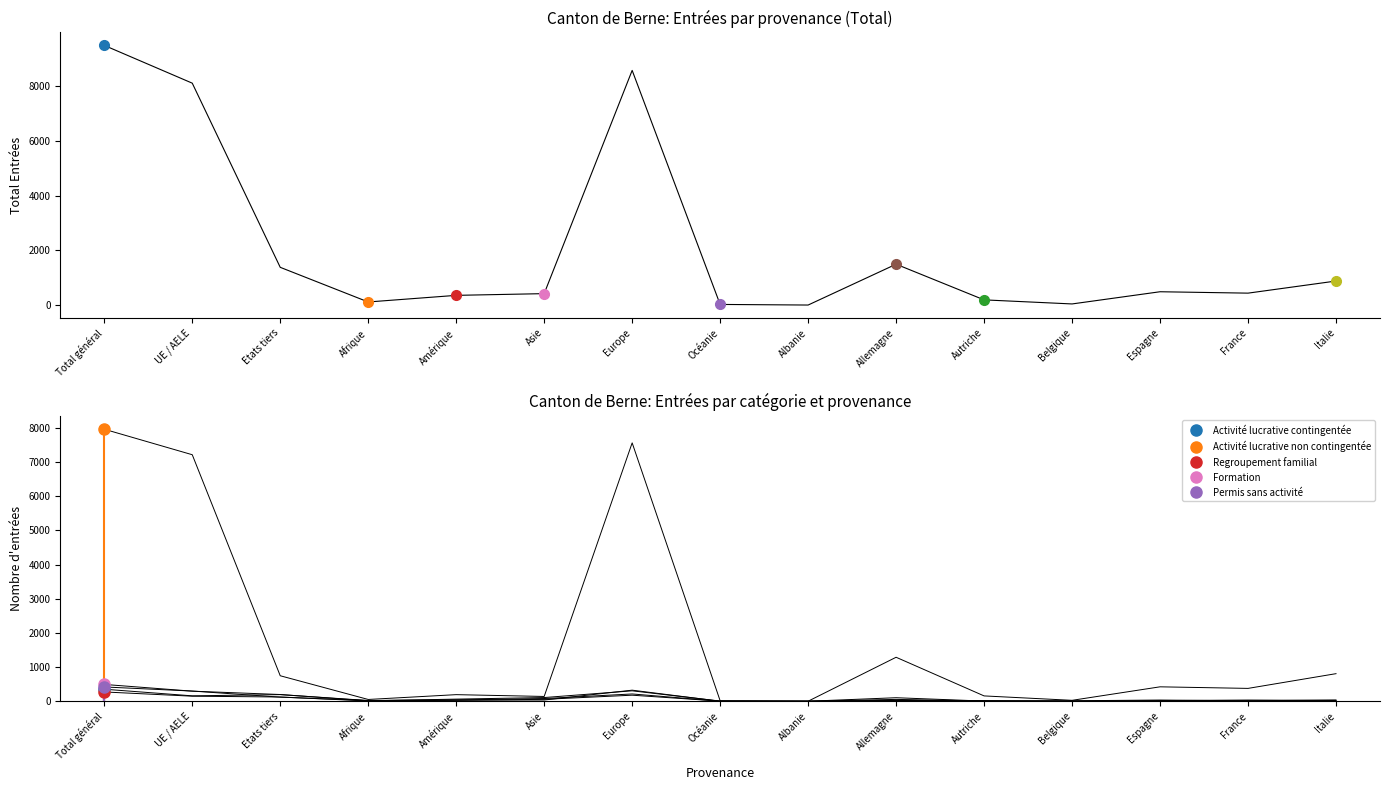

What is the label of the 7th point from the right?

Albanie